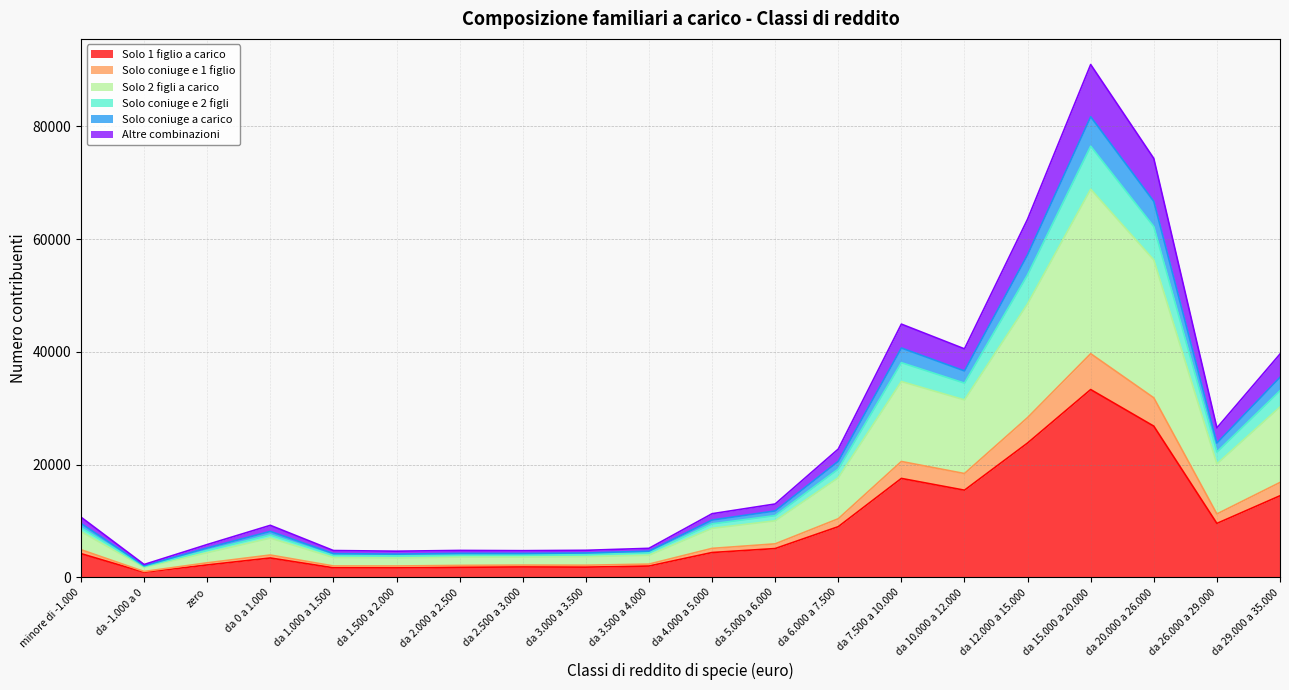

At which label does Solo coniuge e 2 figli first exceed 10191?

da 5.000 a 6.000